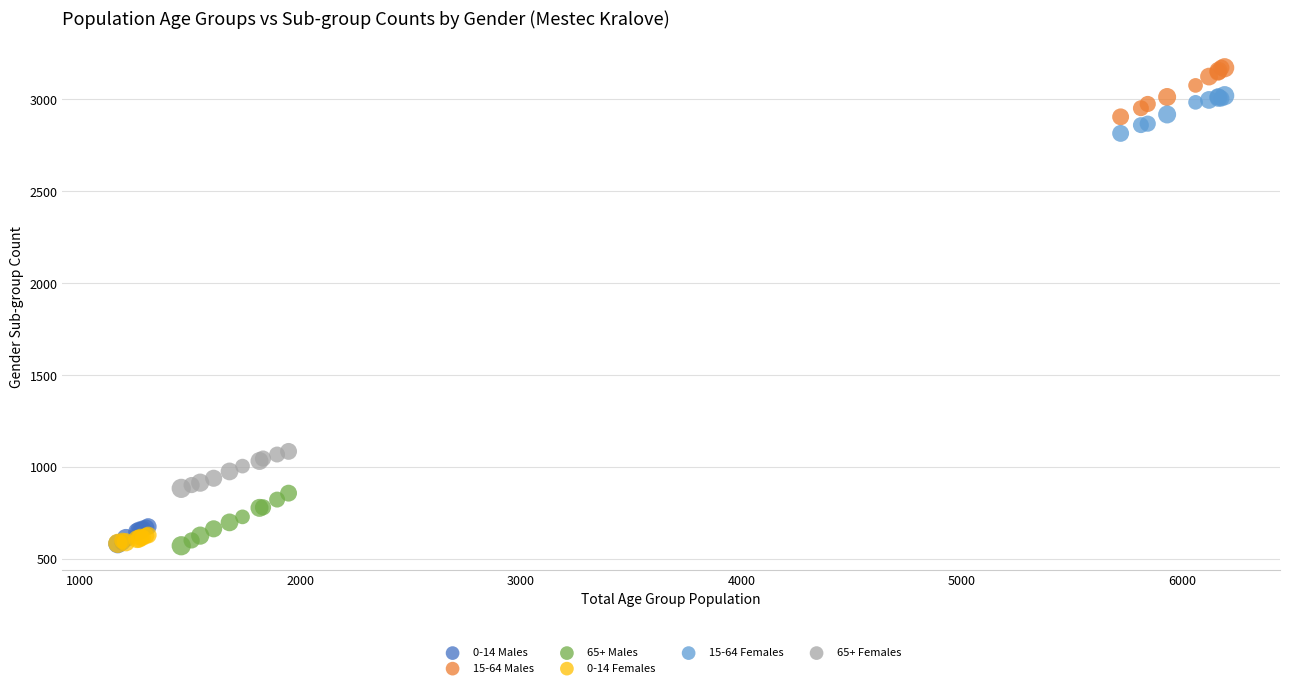

Which series reaches the maximum Y coordinate?

15-64 Males